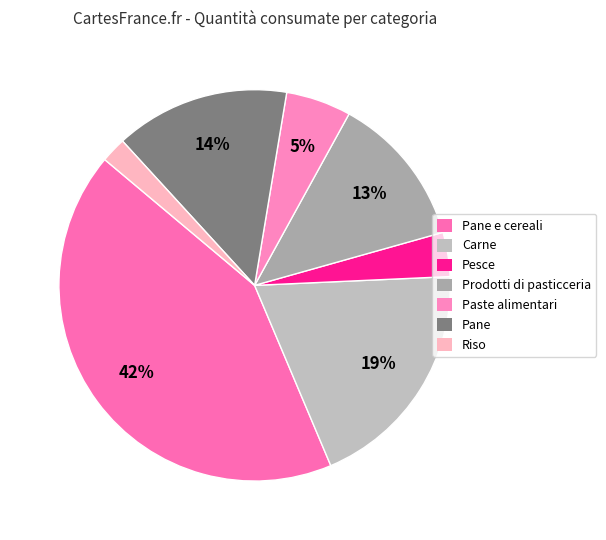

How many slices are in this pie chart?

7